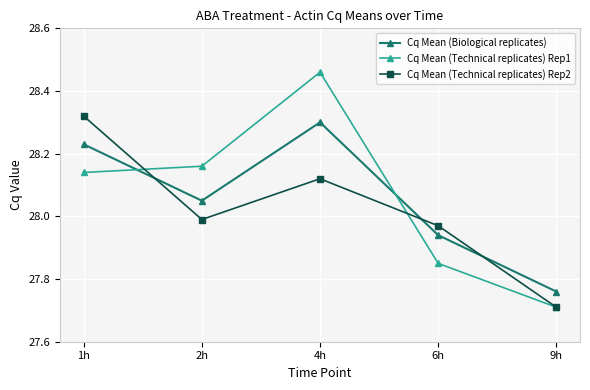

At how many categories does at least one series exceed 28?

3